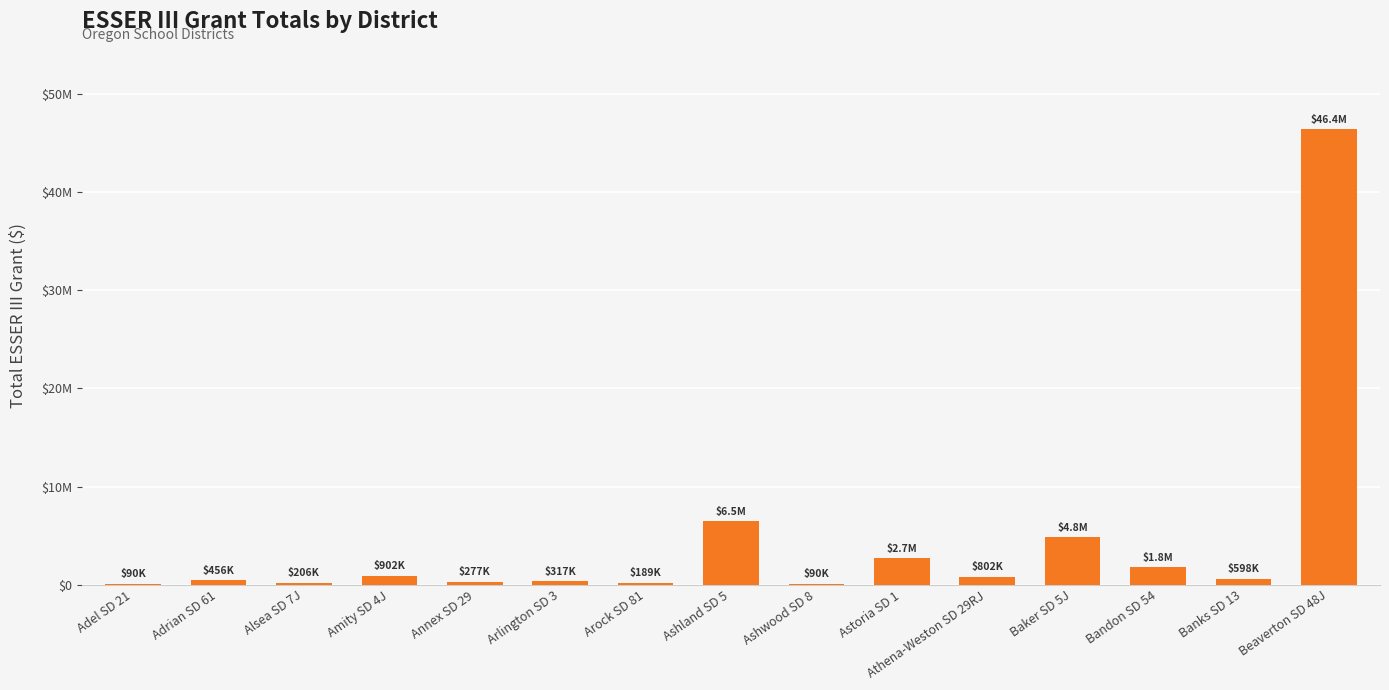

How many series are shown in this chart?

1